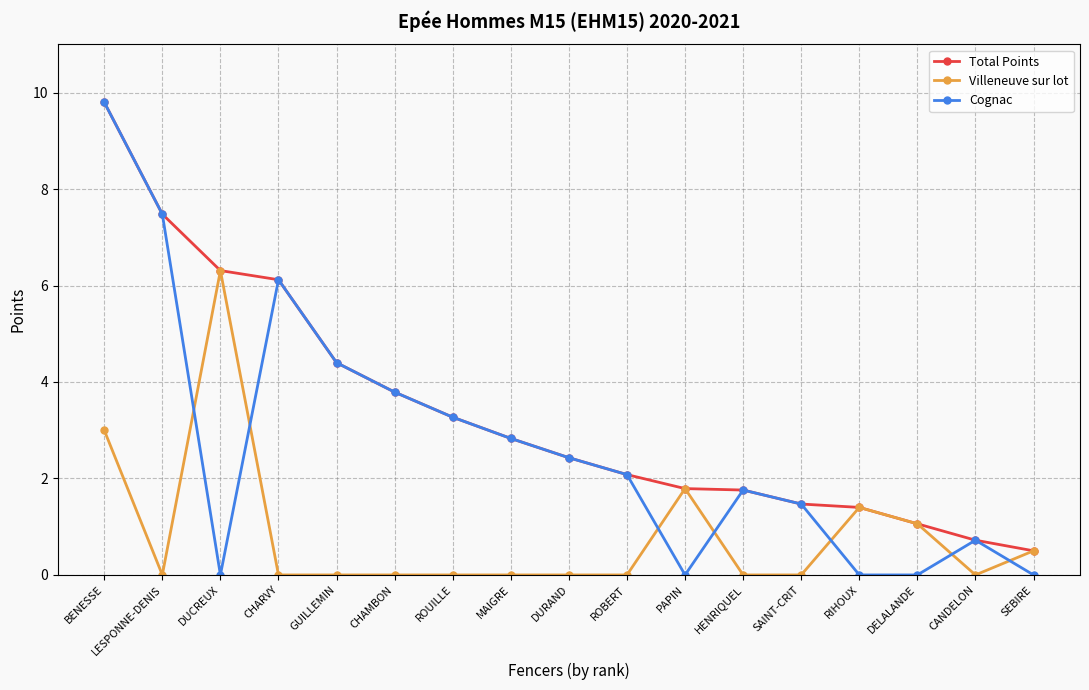

At which category is the sum across all series the highest?

BENESSE